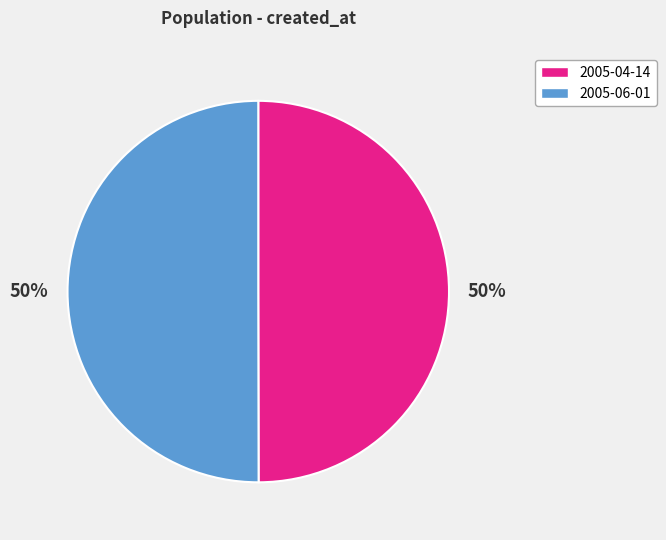

To the nearest percent, what percentage of the pie is 2005-04-14?

50%